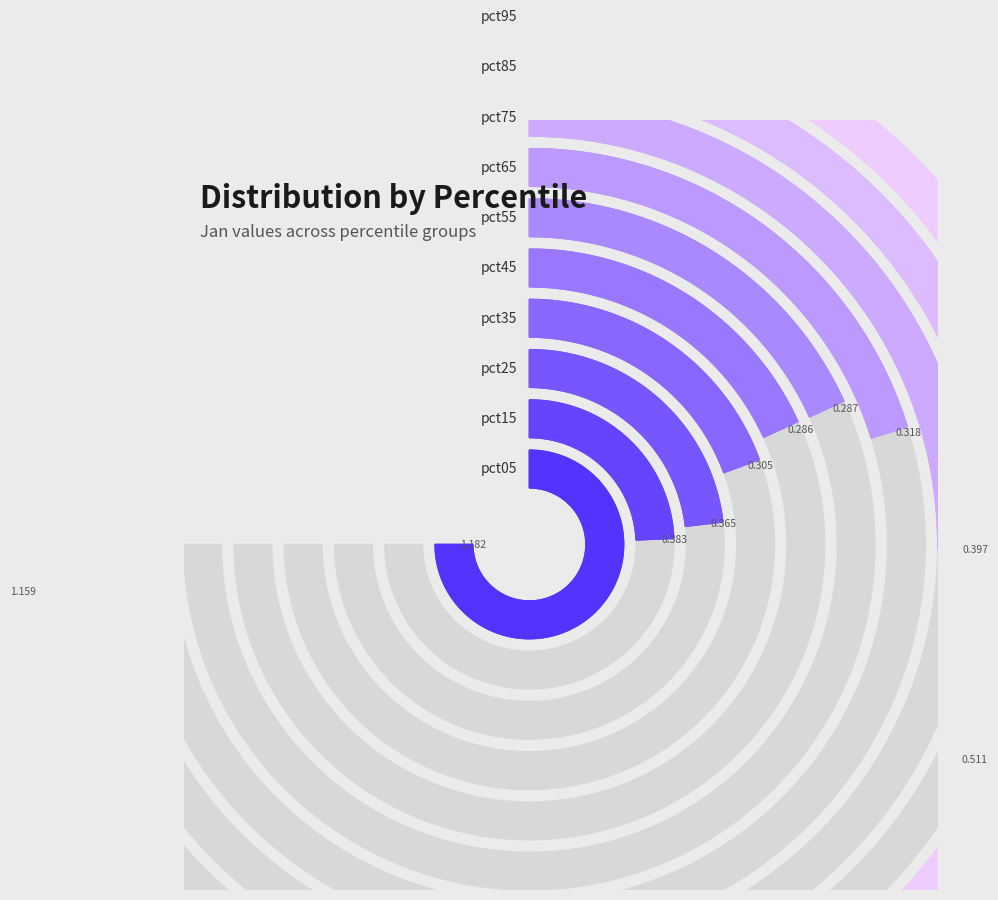

What portion of the pie excludes pct15?

92.6%